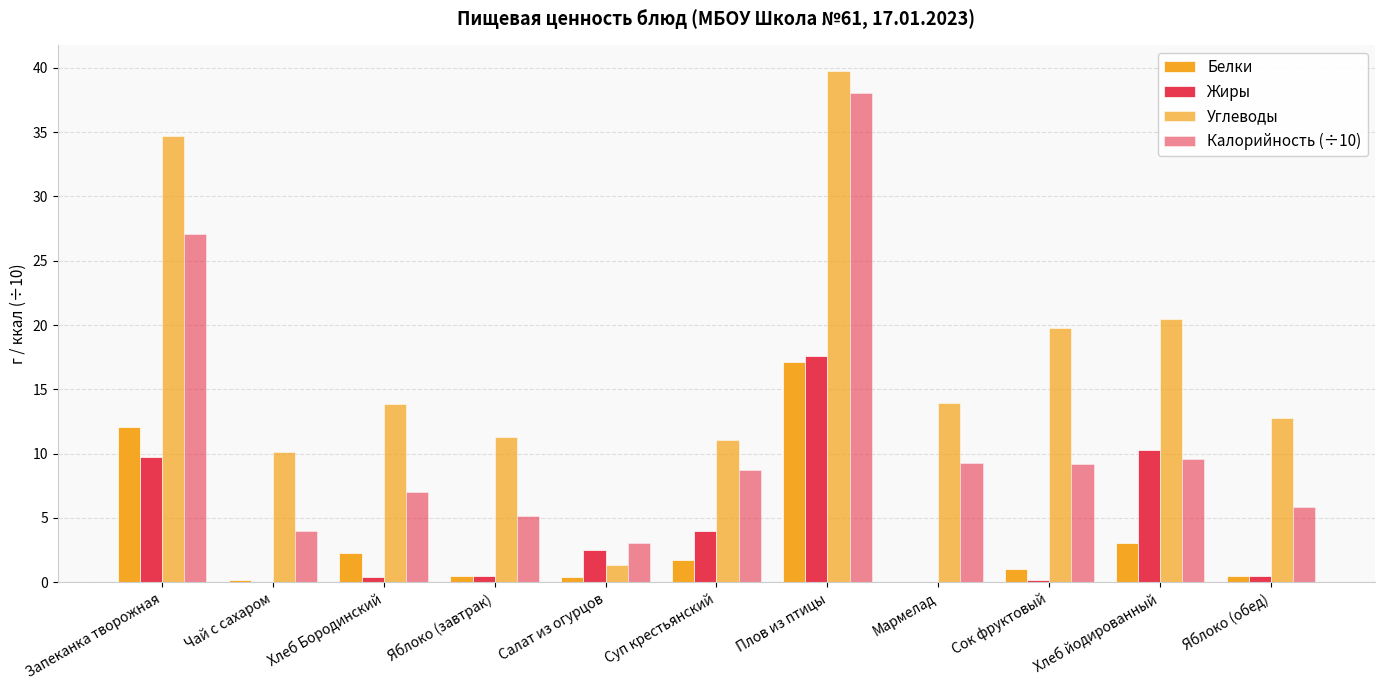

How many categories are shown in the chart?

11